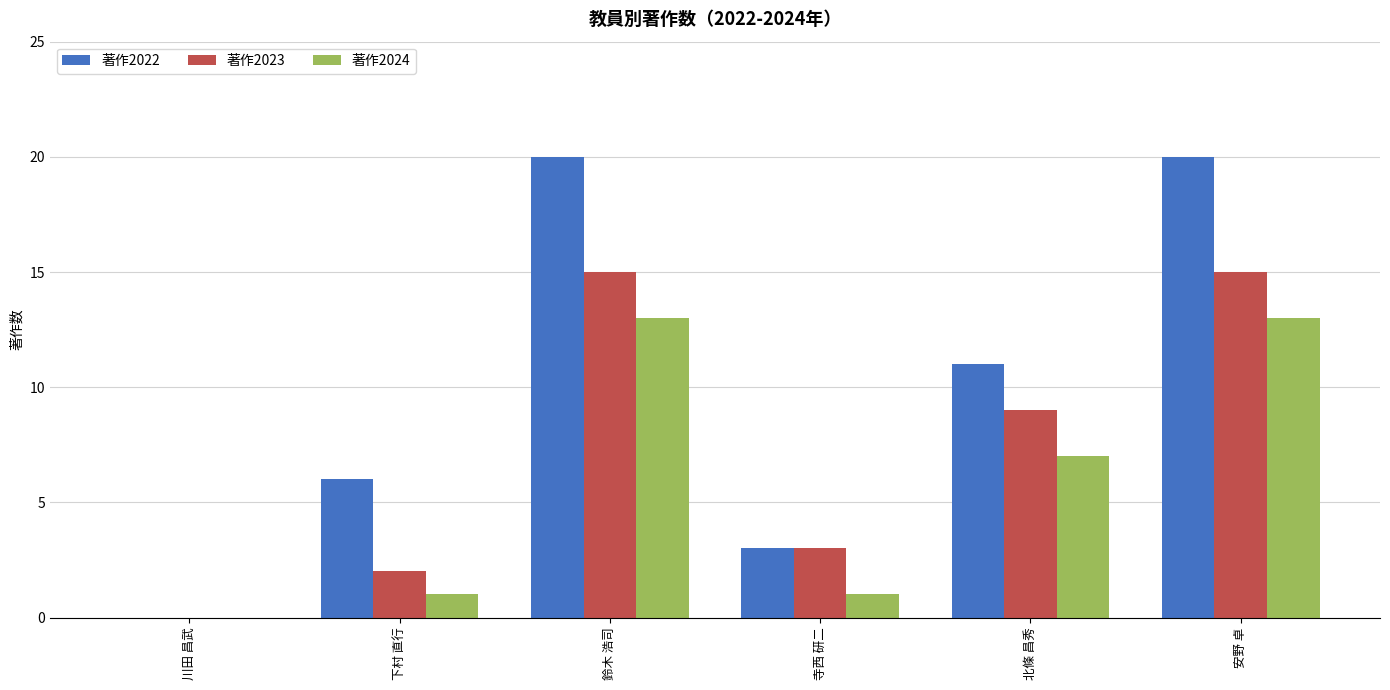

How many groups of bars are there?

6